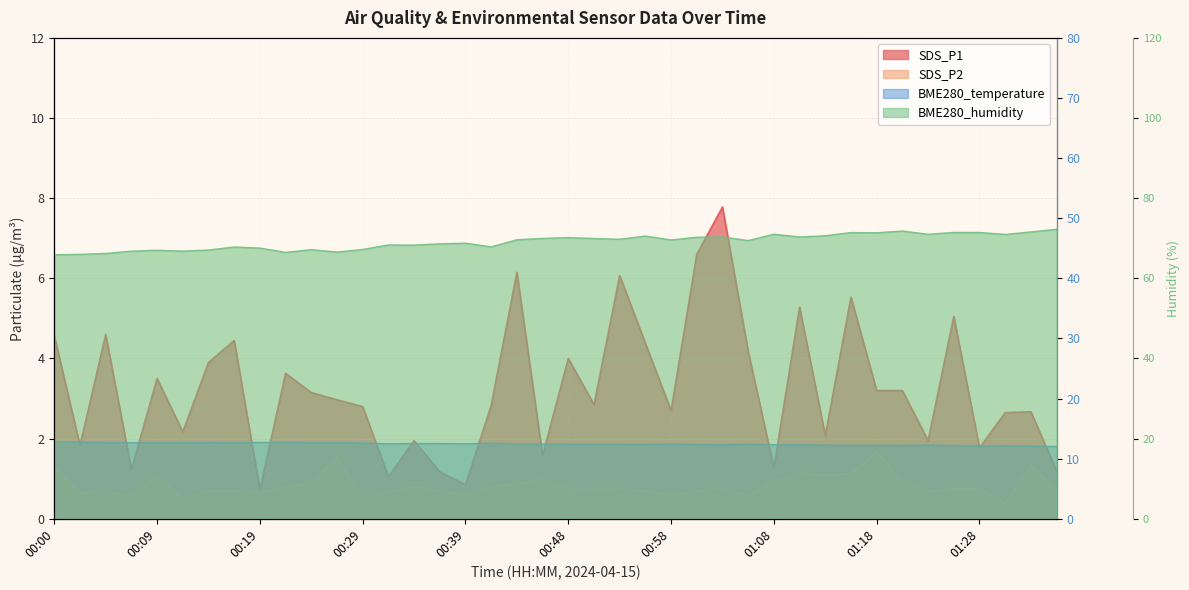

Rank the categories by SDS_P1 value from highest to lowest.

01:03, 01:01, 00:43, 00:53, 01:15, 01:10, 01:25, 00:05, 00:00, 00:17, 00:56, 01:05, 00:48, 00:14, 00:22, 00:09, 01:18, 01:20, 00:24, 00:26, 00:51, 00:41, 00:29, 00:58, 01:32, 01:30, 00:12, 01:13, 00:34, 01:23, 00:02, 01:28, 00:46, 01:08, 00:07, 01:35, 00:36, 00:31, 00:39, 00:19